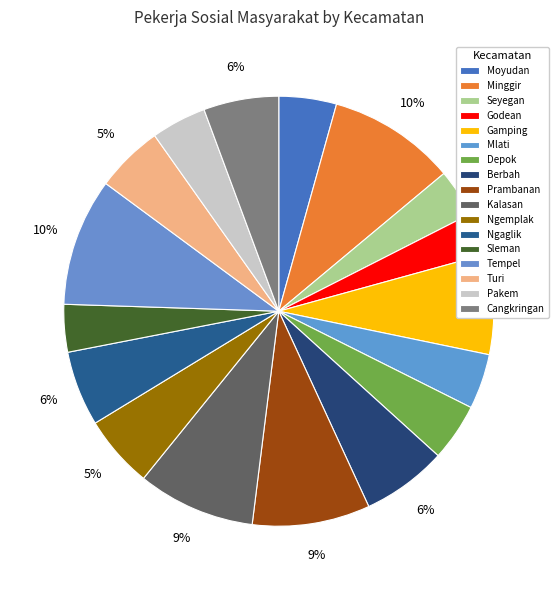

What is the ratio of the value at Turi to the value at Tempel?

0.5